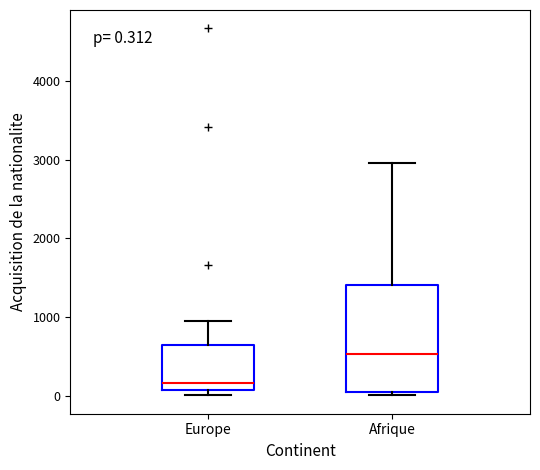

Which box has the highest median line?

Afrique